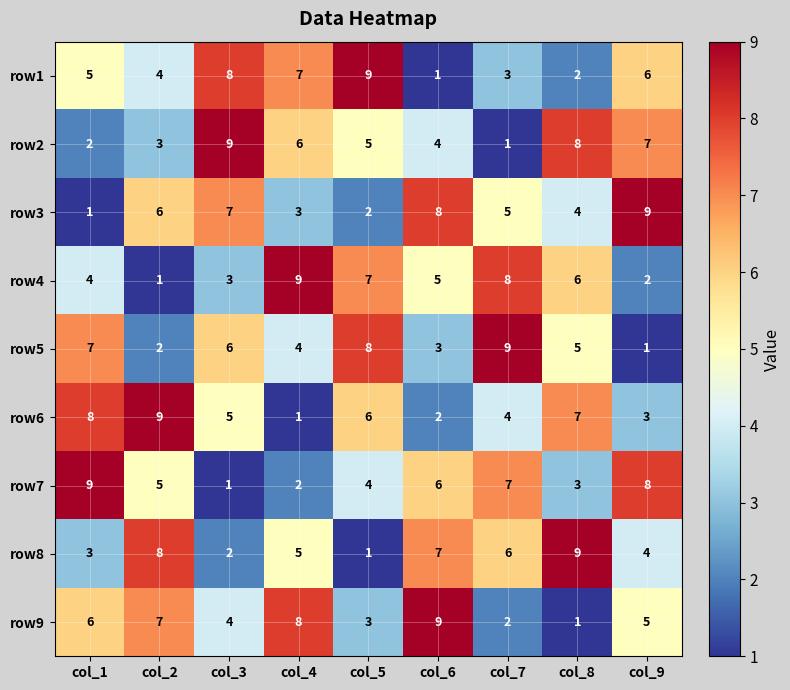

The value of row8 at col_7 is 6. True or false?

True